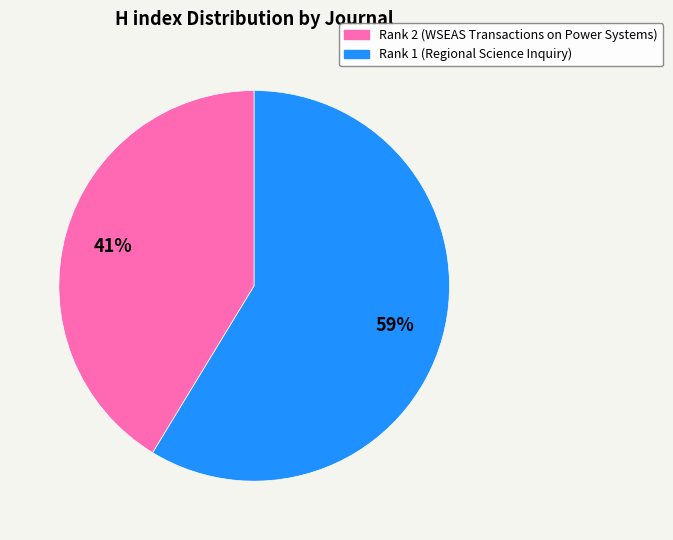

Is it true that Rank 1 (Regional Science Inquiry) is 53% of the pie?

False